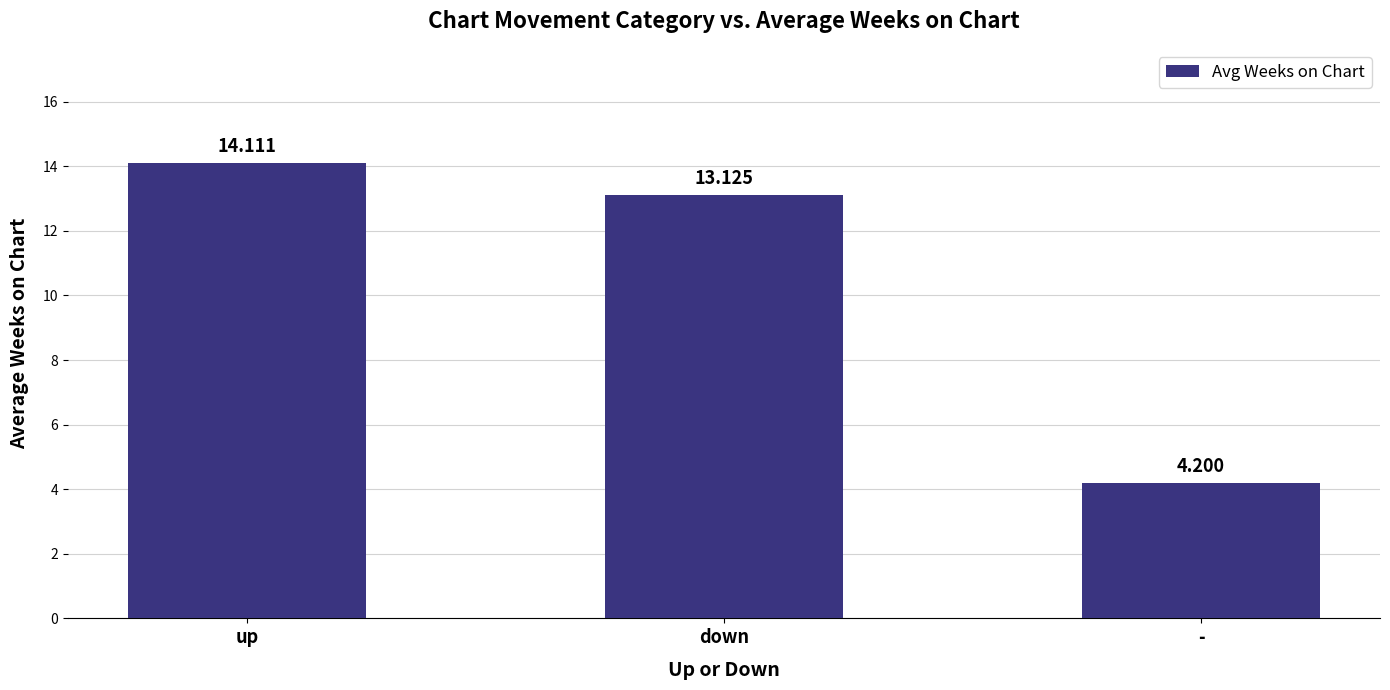

Reading left to right, transcribe all the data shown in this chart.

up=14.1	down=13.1	-=4.2